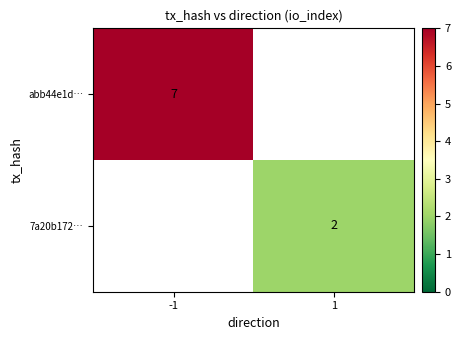

The value of abb44e1d… at -1 is 7. True or false?

True